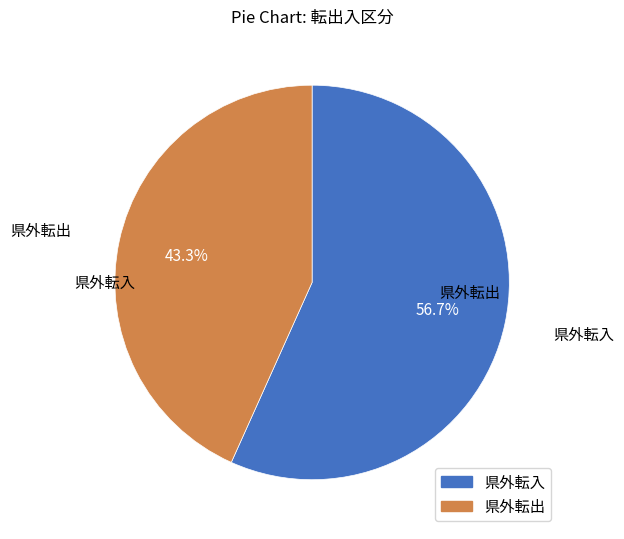

The 県外転出 slice represents 43% of the pie. True or false?

True